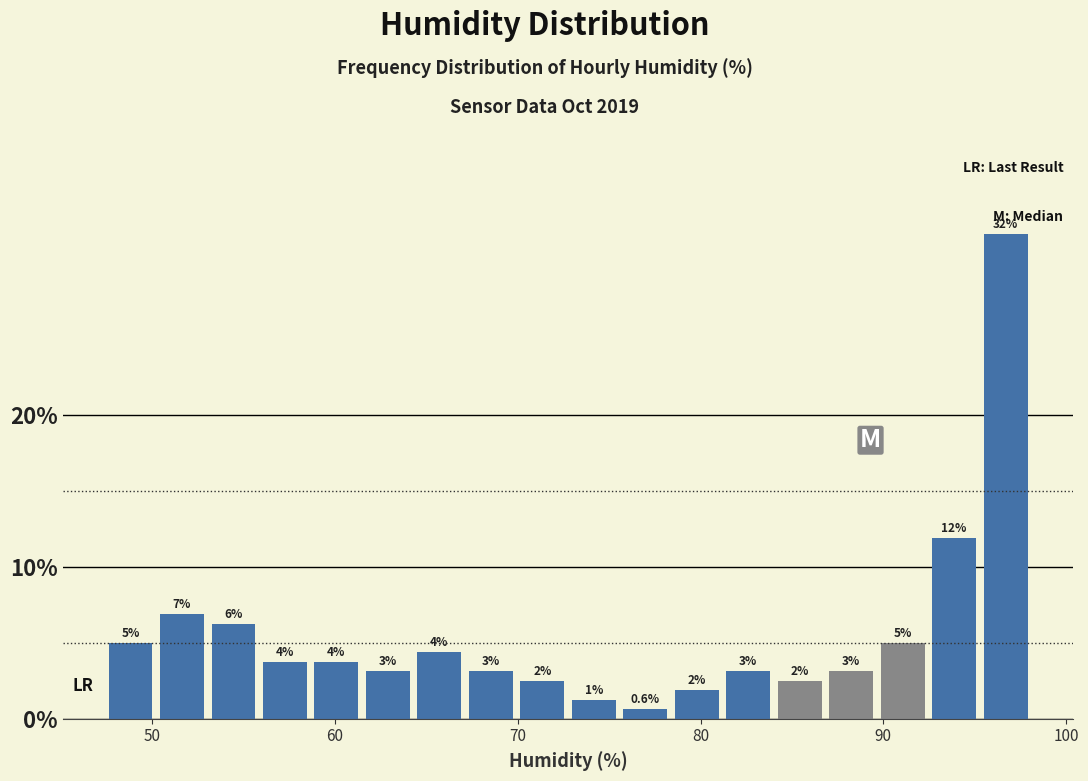

Around what value on the x-axis is the tallest bar? Give the approximate position of its centre, as read against the axis.

97